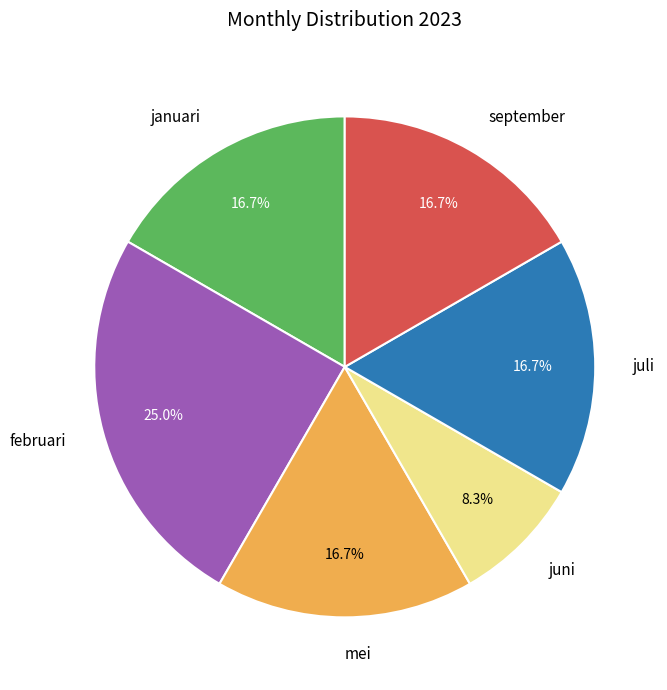

To the nearest percent, what percentage of the pie is juni?

8%